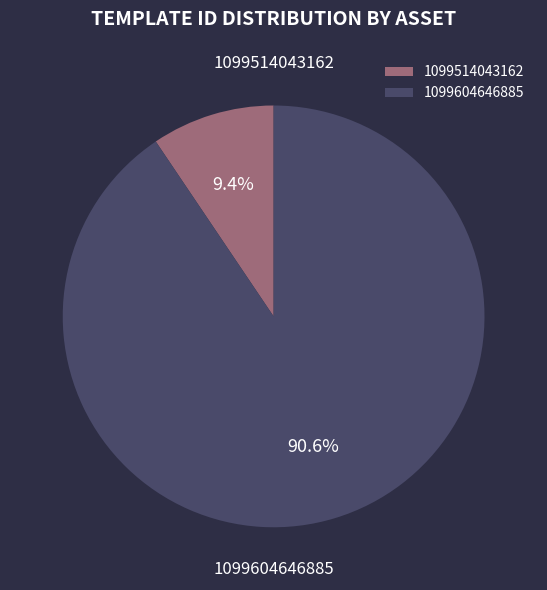

What is the ratio of the value at 1099514043162 to the value at 1099604646885?

0.1